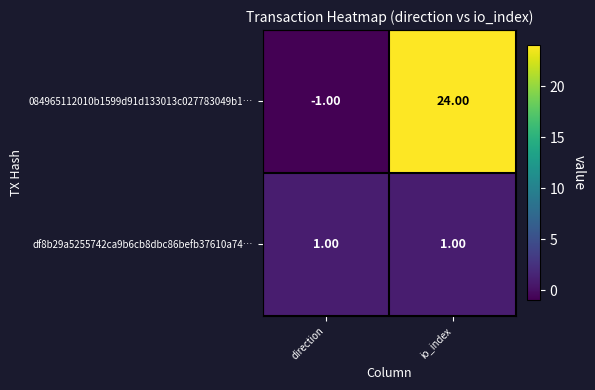

Which series has the widest spread of values?

084965112010b1599d91d133013c027783049b1…